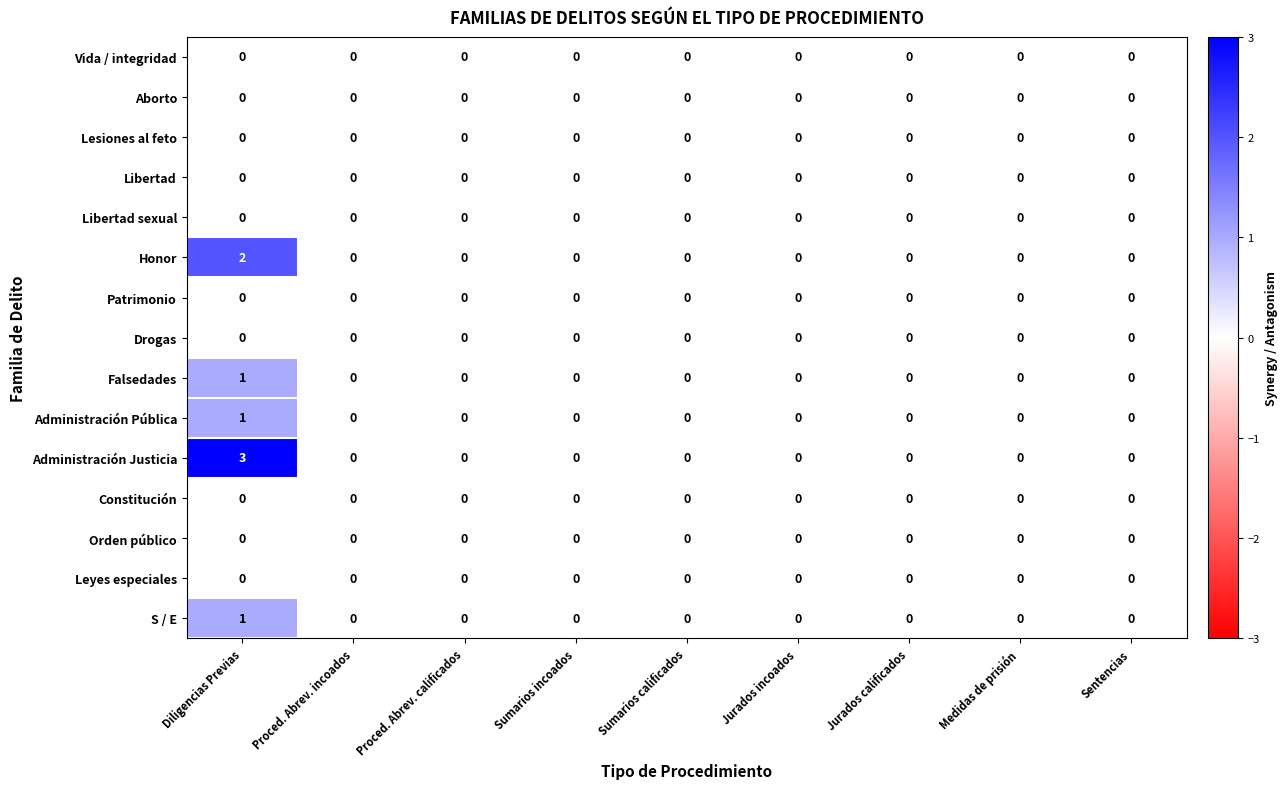

How many Falsedades values are between 0 and 1?

9